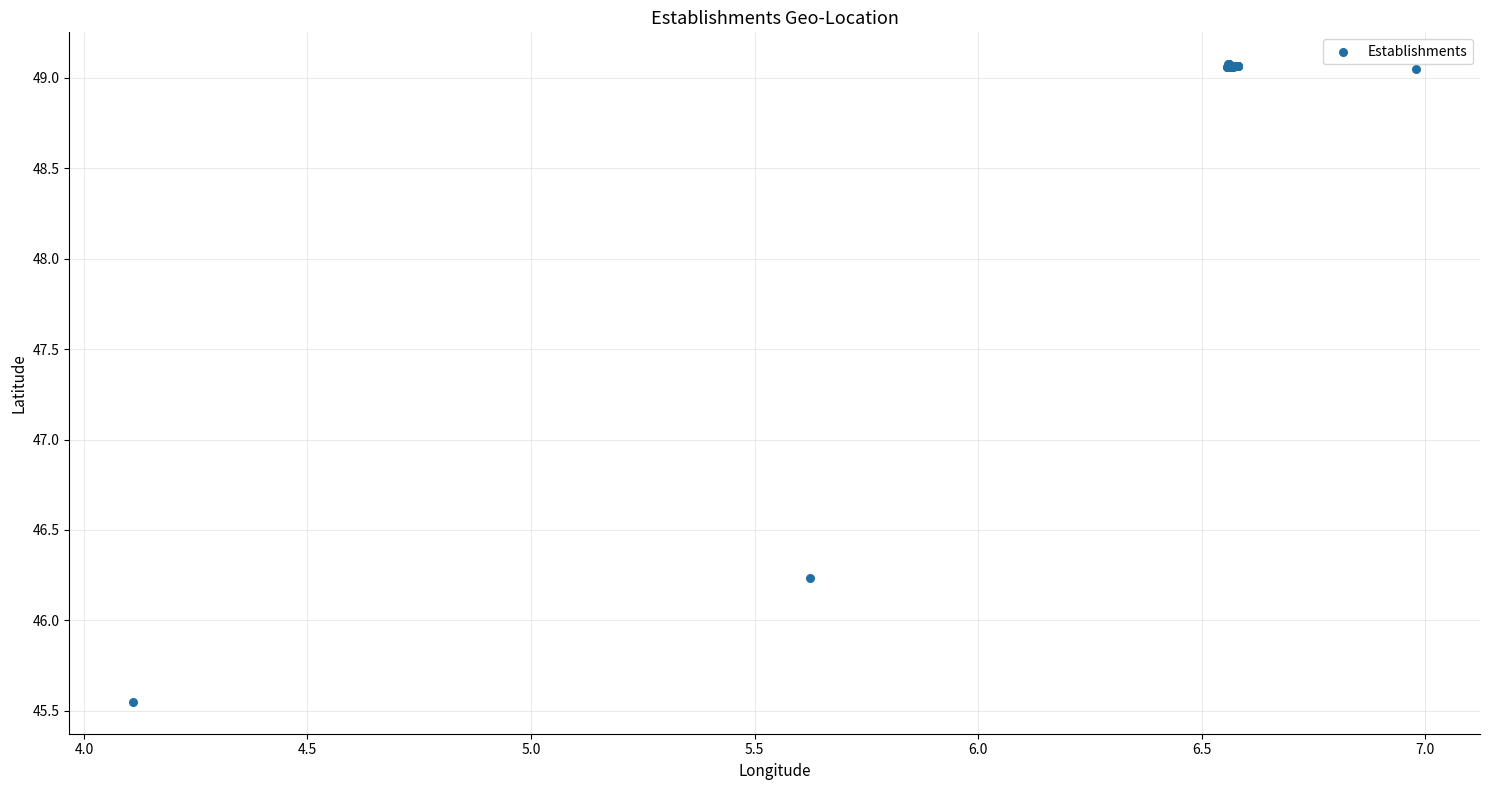

What Y value in the scatter plot is closest to 47?

46.2